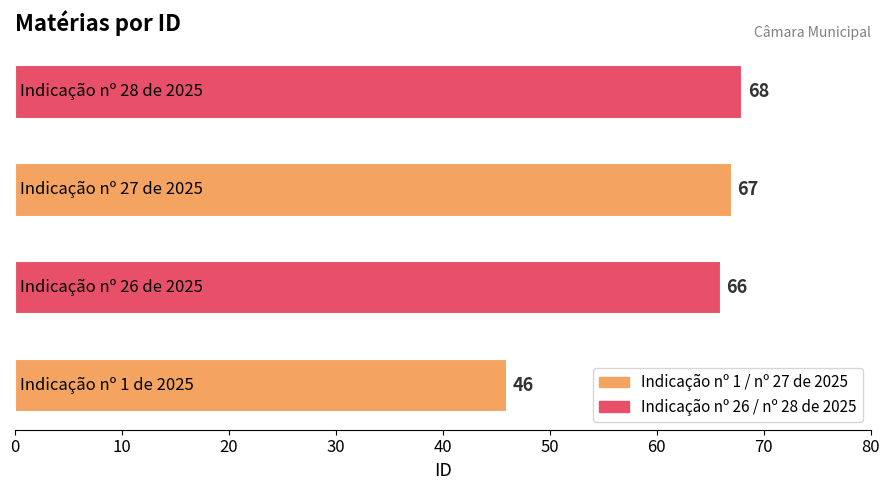

What is the greatest value displayed?

68